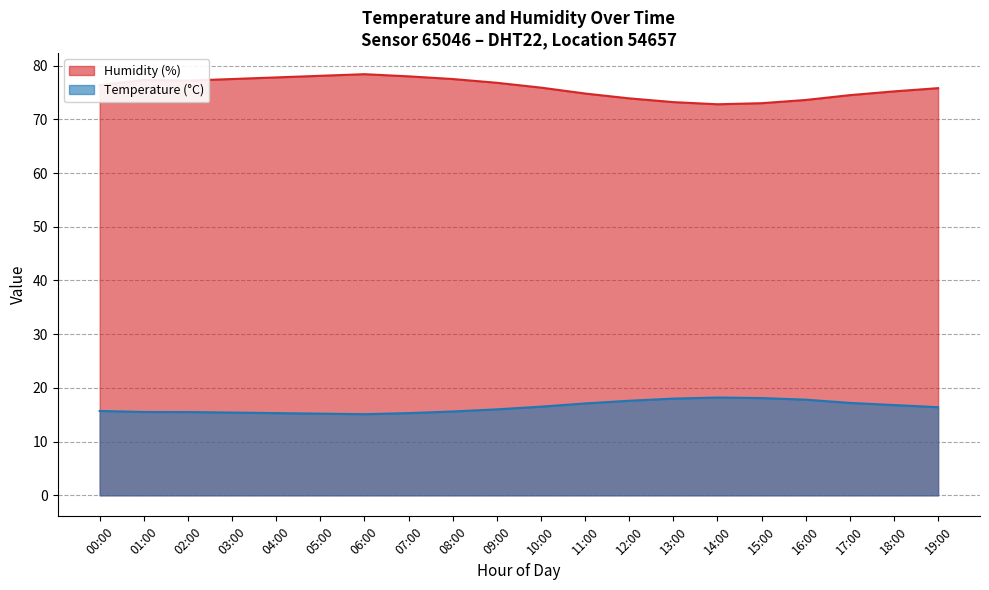

True or false: Humidity and Temperature intersect in this chart.

False